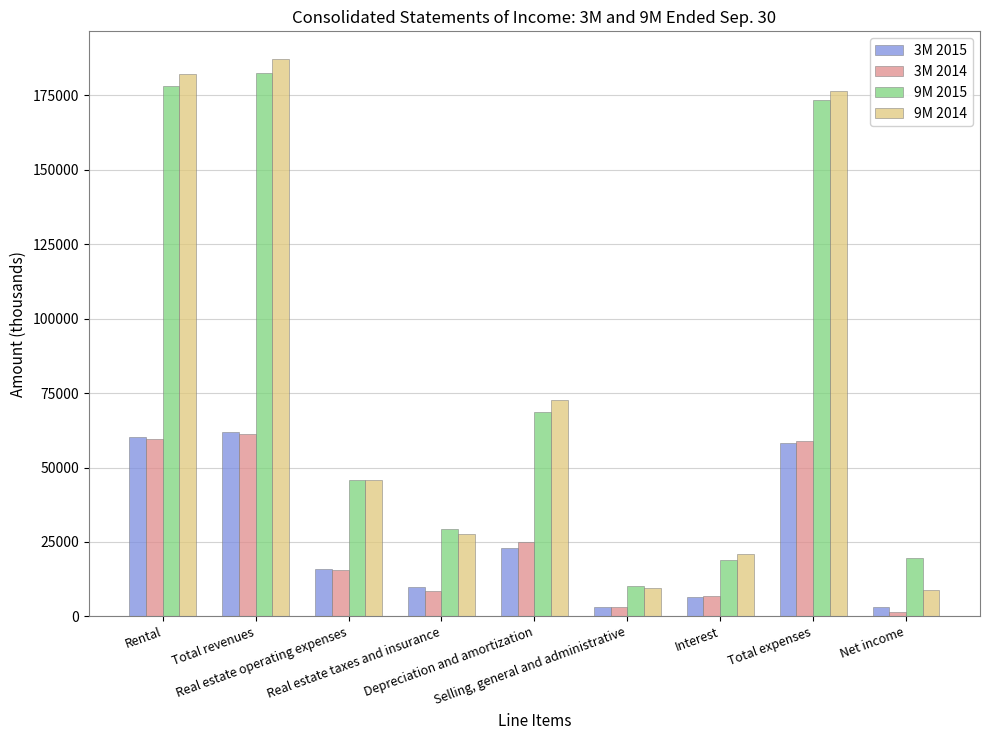

Does the chart contain any negative values?

No